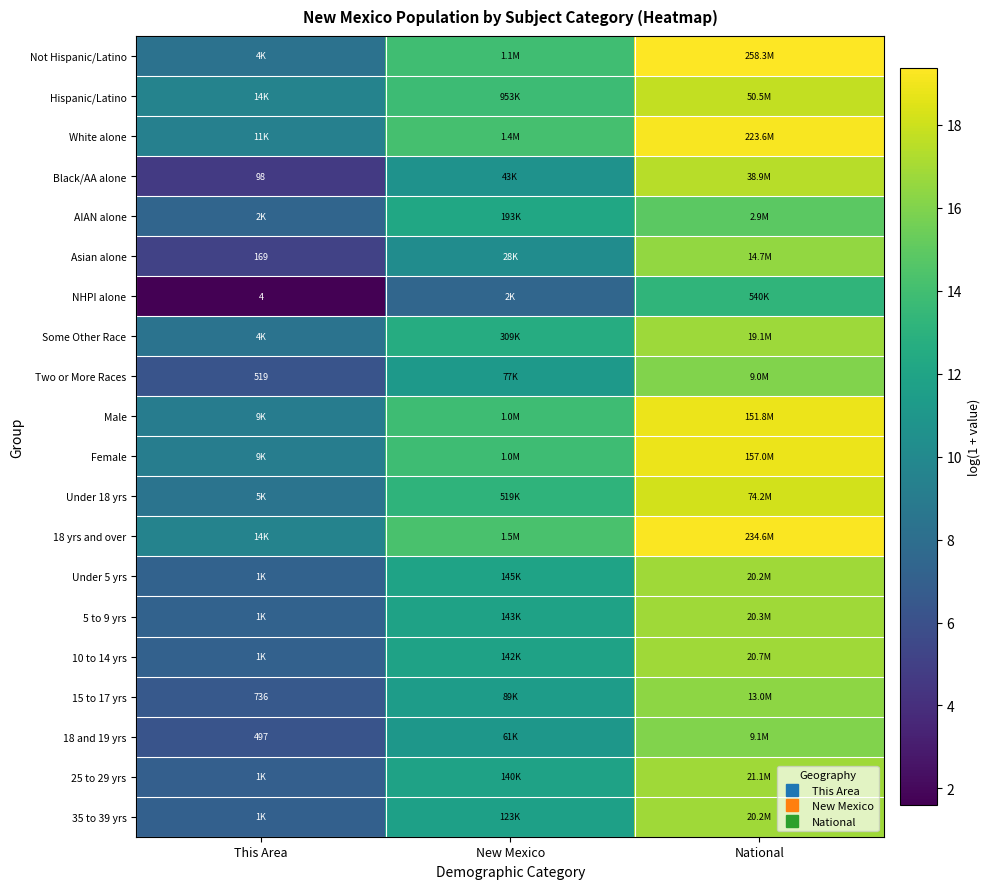

Where does the 5 to 9 yrs series first go above 11?

New Mexico